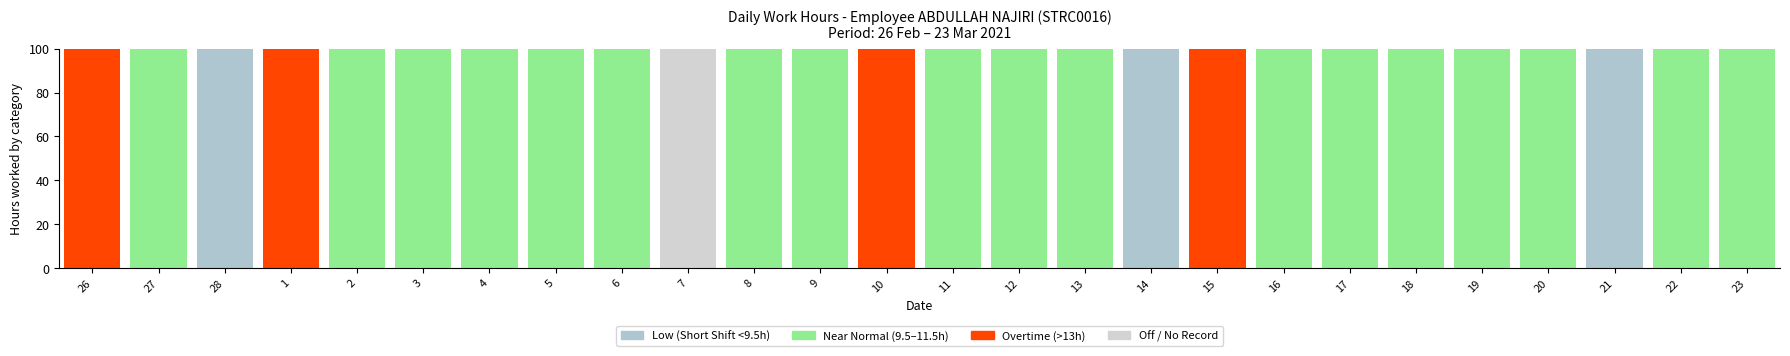

What is the total value across all series at 3?

100